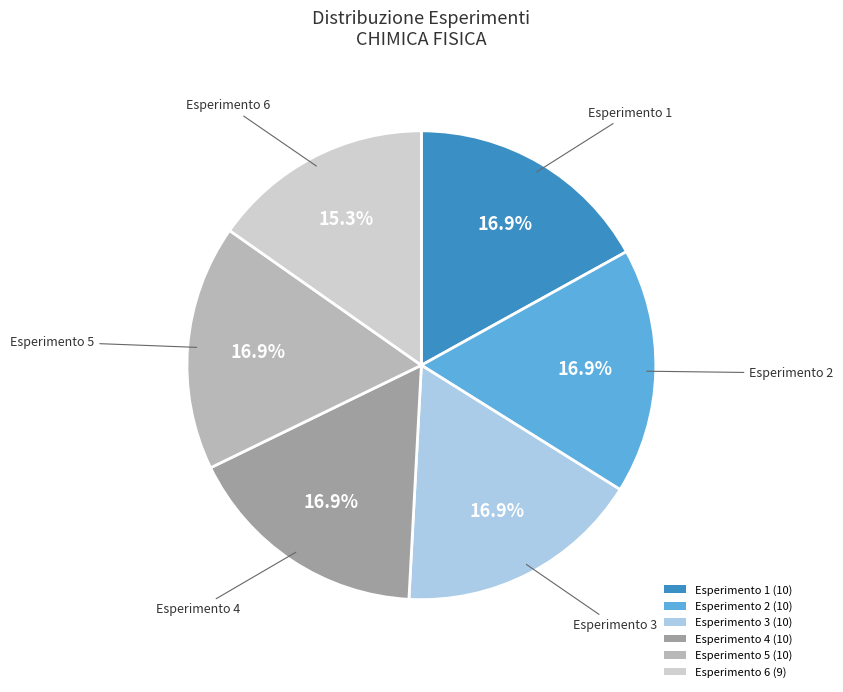

Combined, do Esperimento 3 and Esperimento 6 account for over 50%?

No